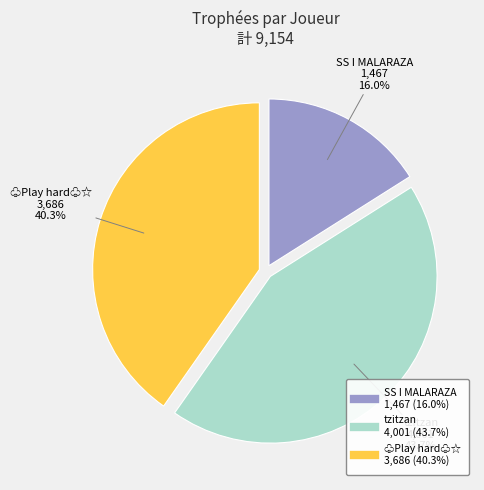

Does any single category account for the majority?

No